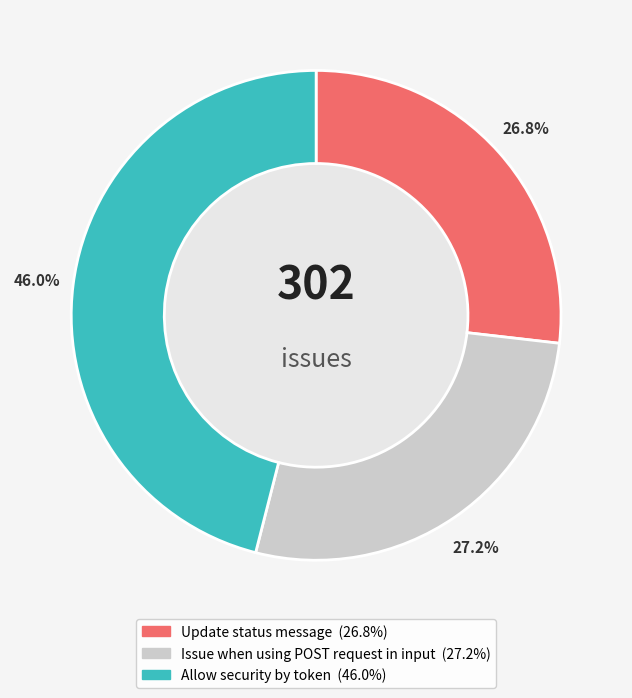

What portion of the pie excludes Update status message?

73.2%